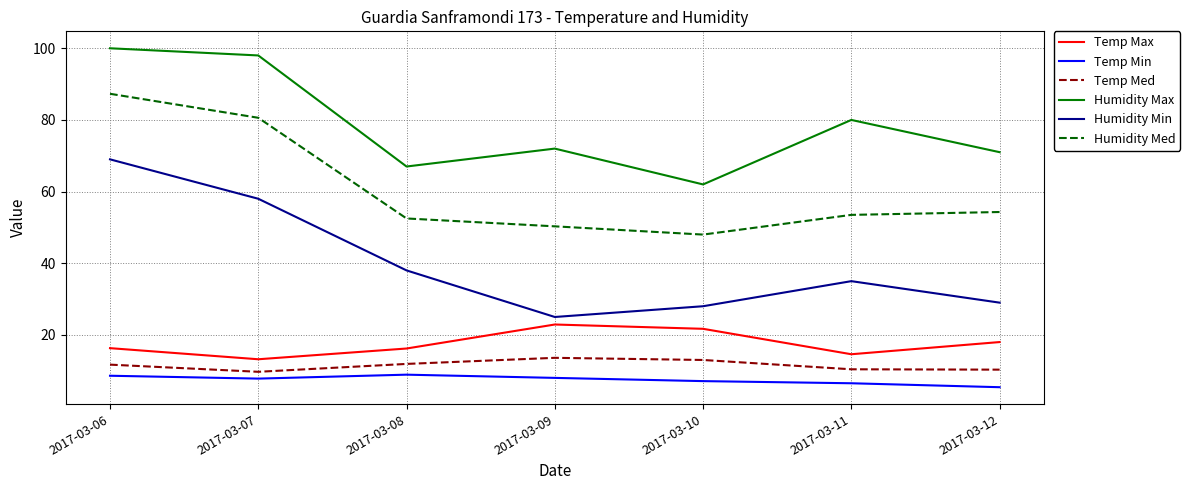

What is the sum of all Temp Min values?

52.3